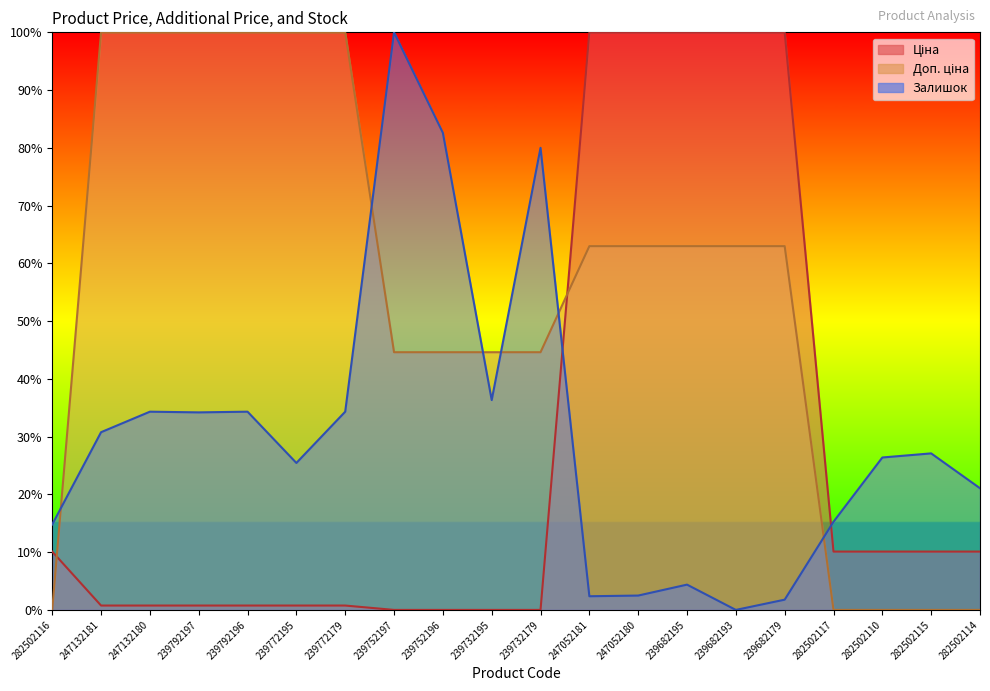

The Ціна series shows 0.0 at 239752197. True or false?

True